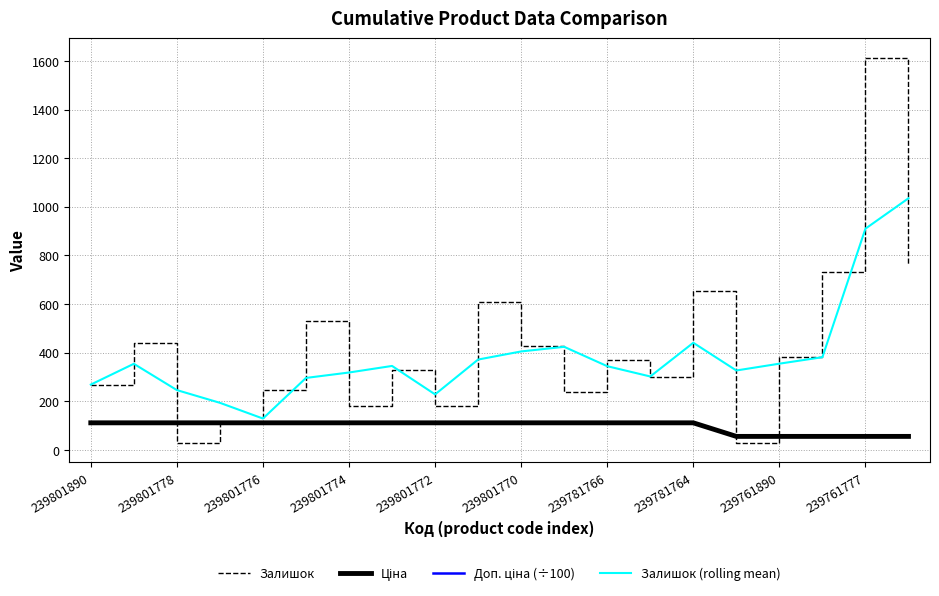

Is this an area chart (filled region under the line)?

No